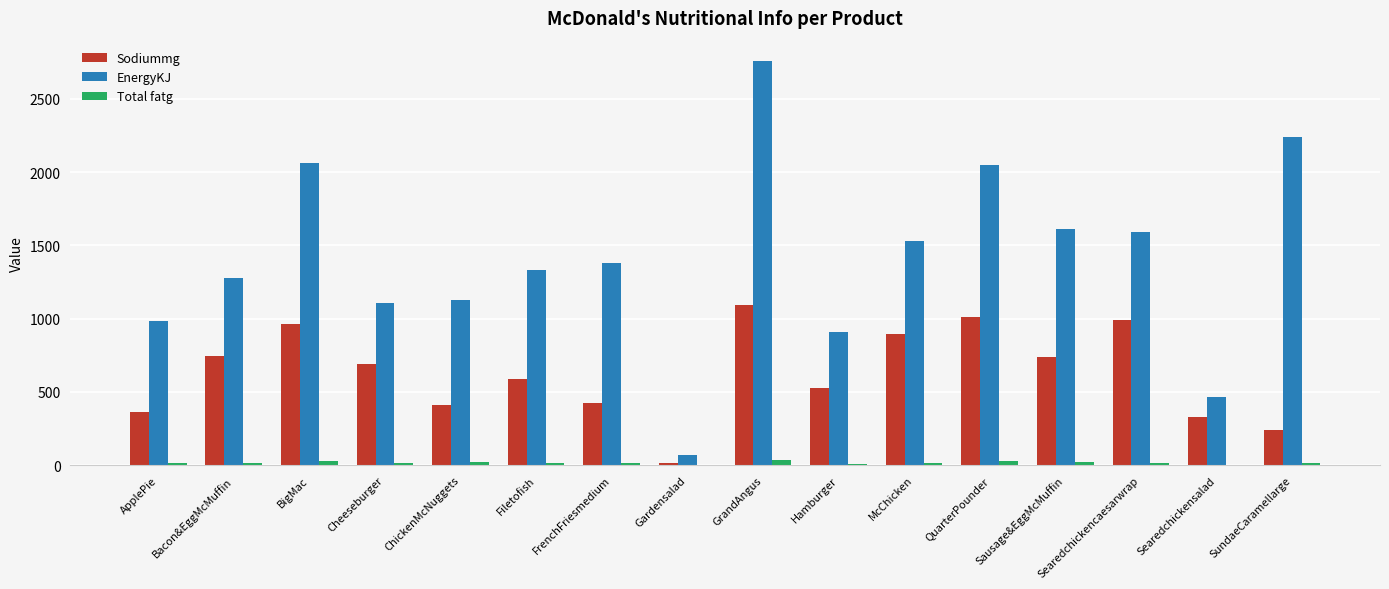

At which category is the sum across all series the highest?

GrandAngus